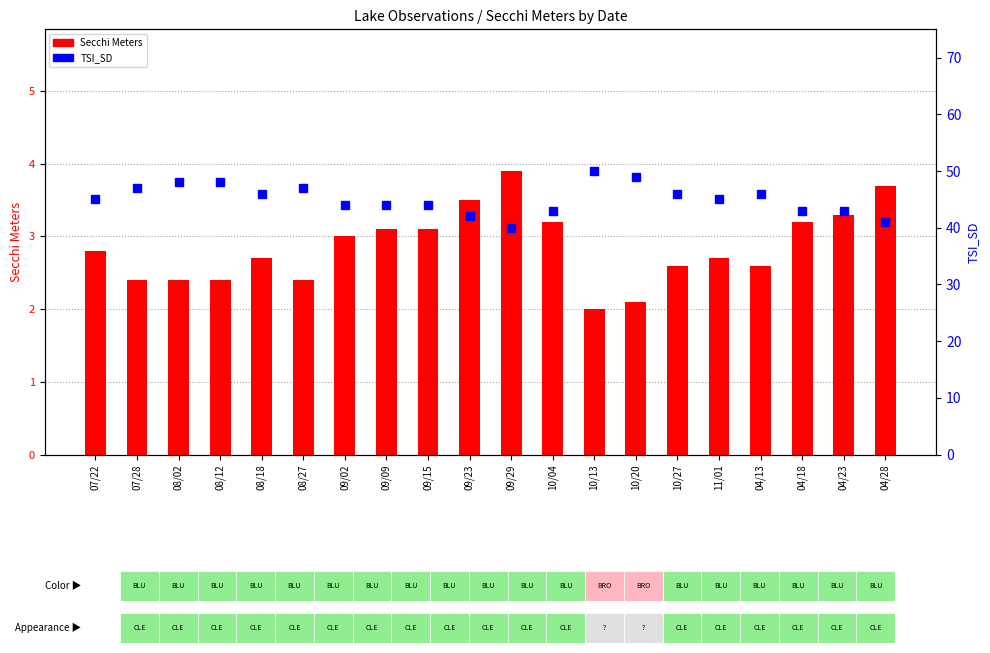

What is the average value of the Secchi Meters series?

2.9